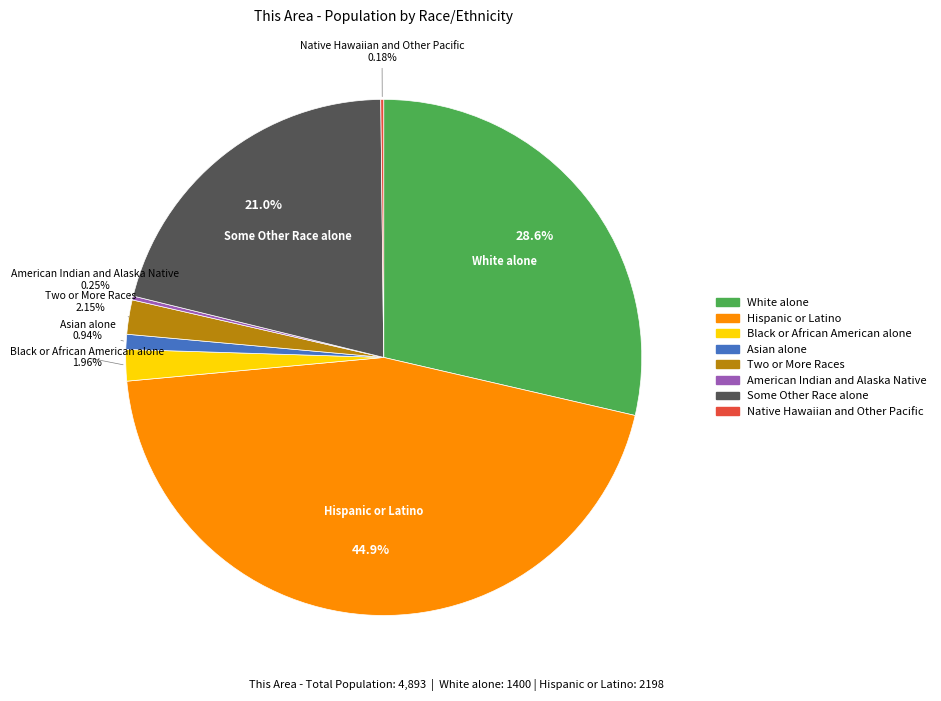

What percentage is the Some Other Race alone slice, to the nearest percent?

21%